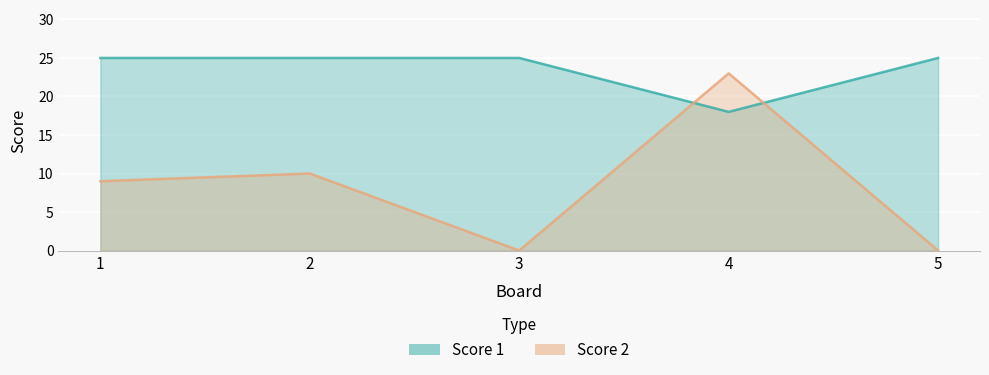

Is the value of Score 1 at 4 greater than the value of Score 2 at 1?

Yes